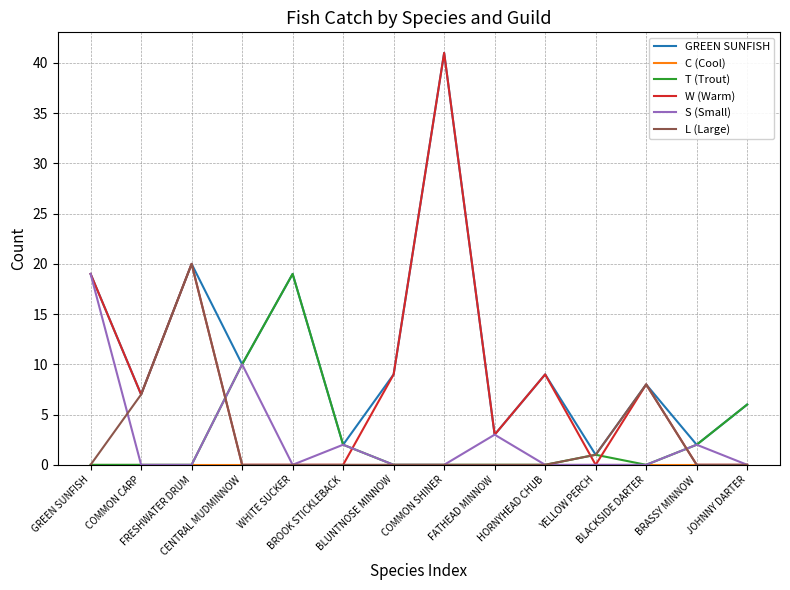

What is the difference between the second highest and minimum values in the T (Trout) series?

10